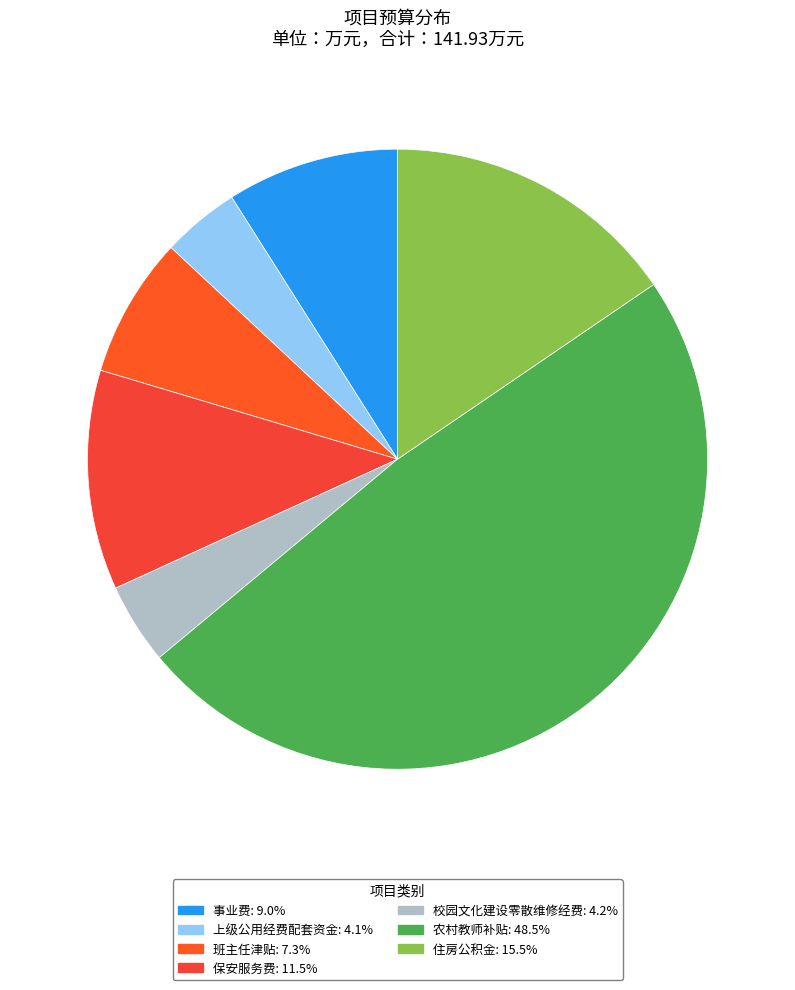

Rank the categories by value from lowest to highest.

上级公用经费配套资金, 校园文化建设零散维修经费, 班主任津贴, 事业费, 保安服务费, 住房公积金, 农村教师补贴